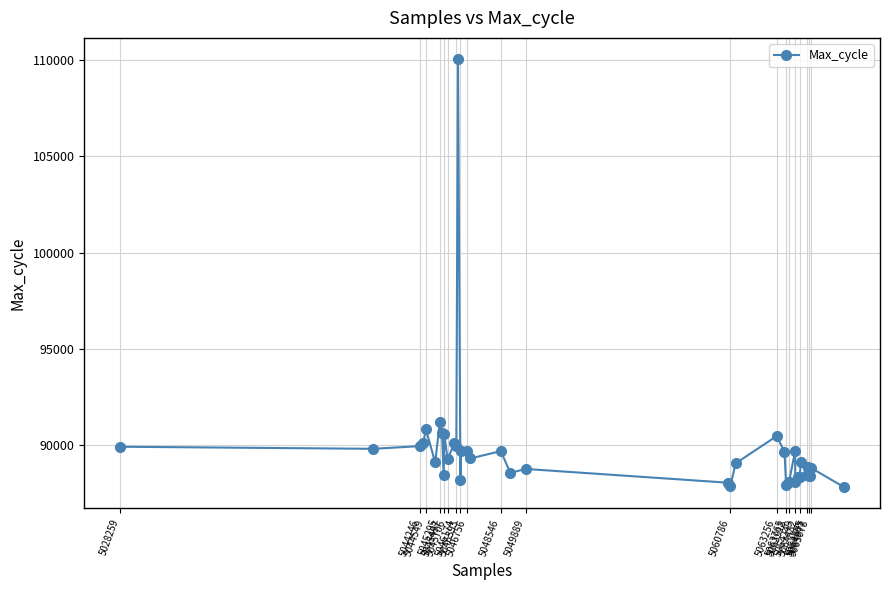

What is the value of the 3rd point from the left?

89950